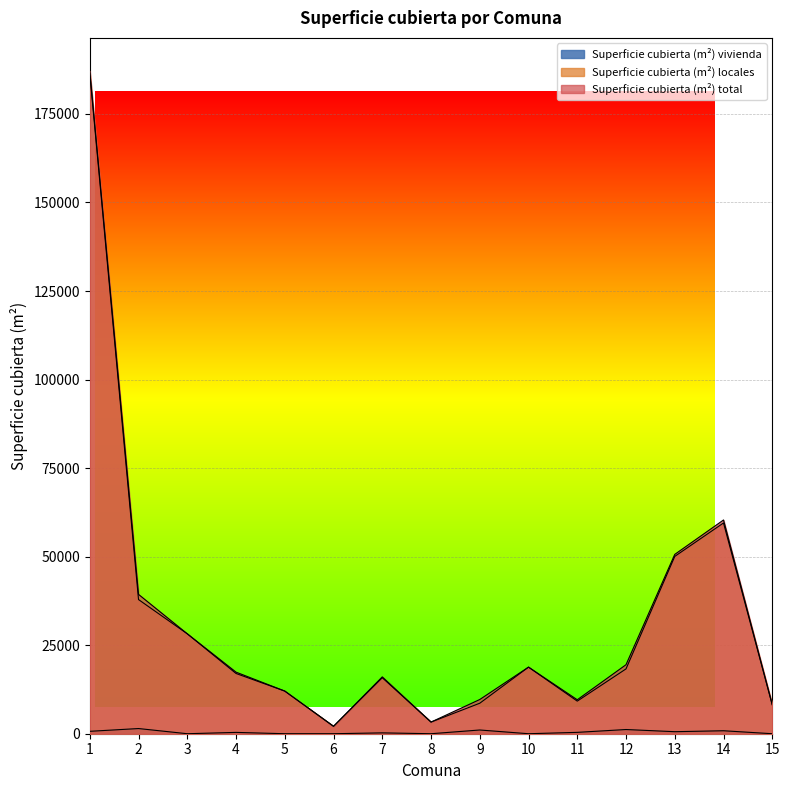

Where does the Superficie cubierta (m²) vivienda series first go above 375?

1